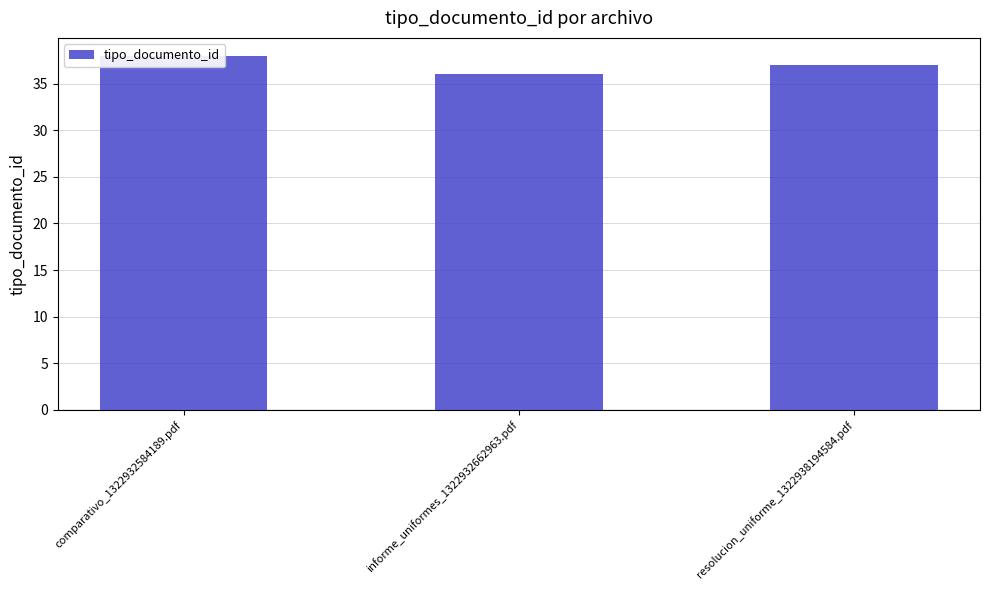

Which category has the highest value across all series?

comparativo_1322932584189.pdf